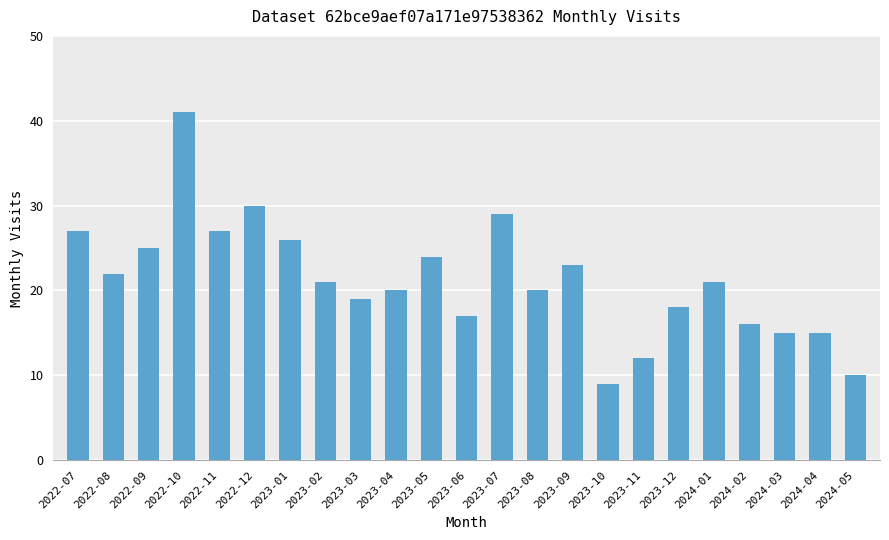

Between 2024-05 and 2023-09, which is larger?

2023-09